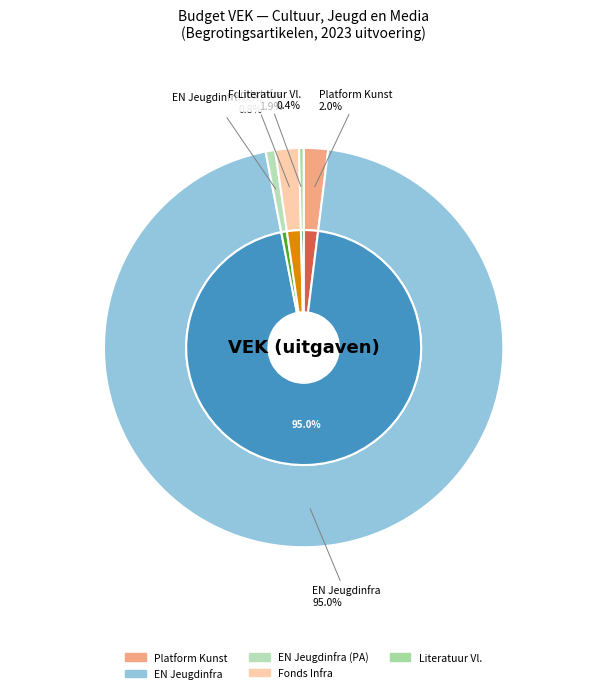

Is there a majority slice in this chart?

Yes